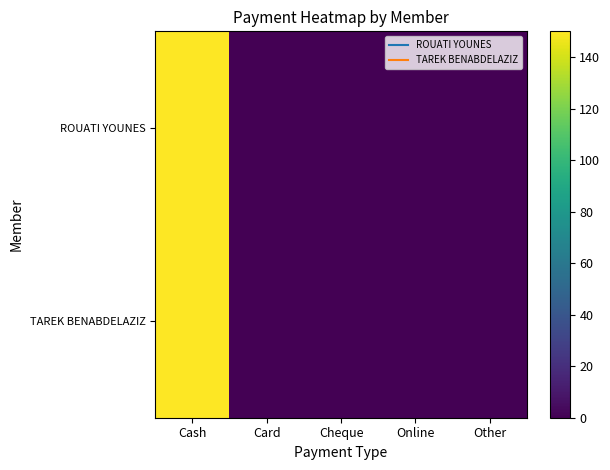

Reading right to left, what are all the values shown in this chart?

ROUATI YOUNES: Other=0	Online=0	Cheque=0	Card=0	Cash=150
TAREK BENABDELAZIZ: Other=0	Online=0	Cheque=0	Card=0	Cash=150